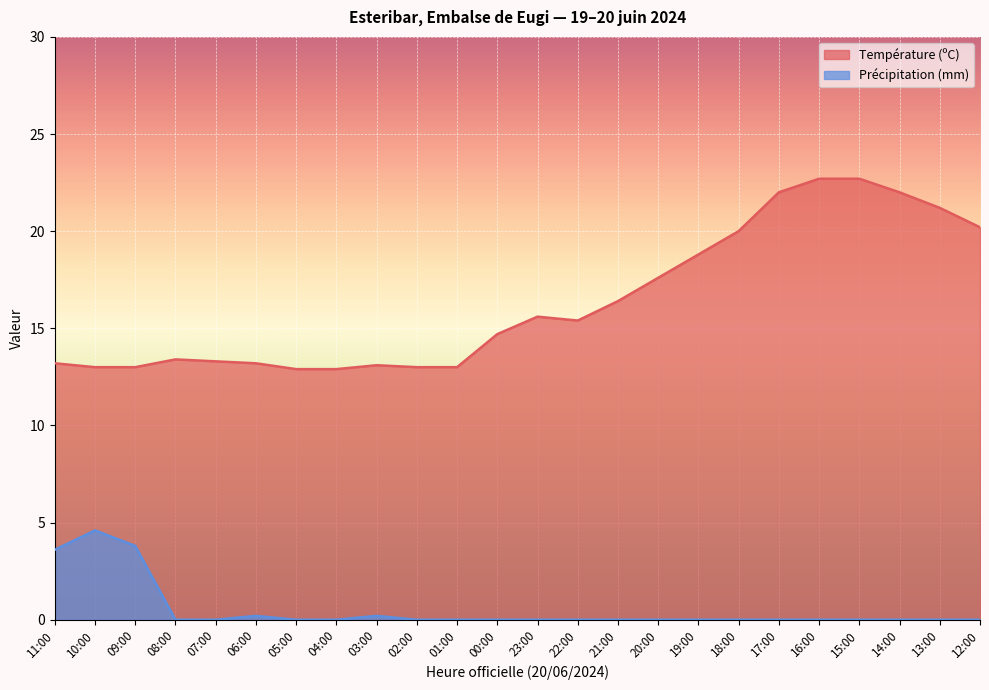

How many data points does each series have?

24